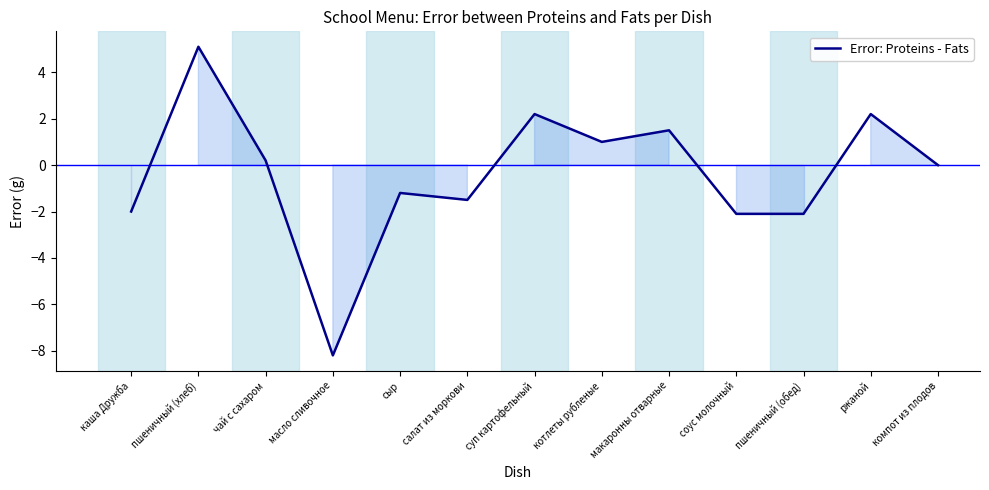

Reading left to right, what are all the values shown in this chart?

каша Дружба=-2.0	пшеничный (хлеб)=5.1	чай с сахаром=0.2	масло сливочное=-8.2	сыр=-1.2	салат из моркови=-1.5	суп картофельный=2.2	котлеты рубленые=1.0	макаронны отварные=1.5	соус молочный=-2.1	пшеничный (обед)=-2.1	ржаной=2.2	компот из плодов=0.0